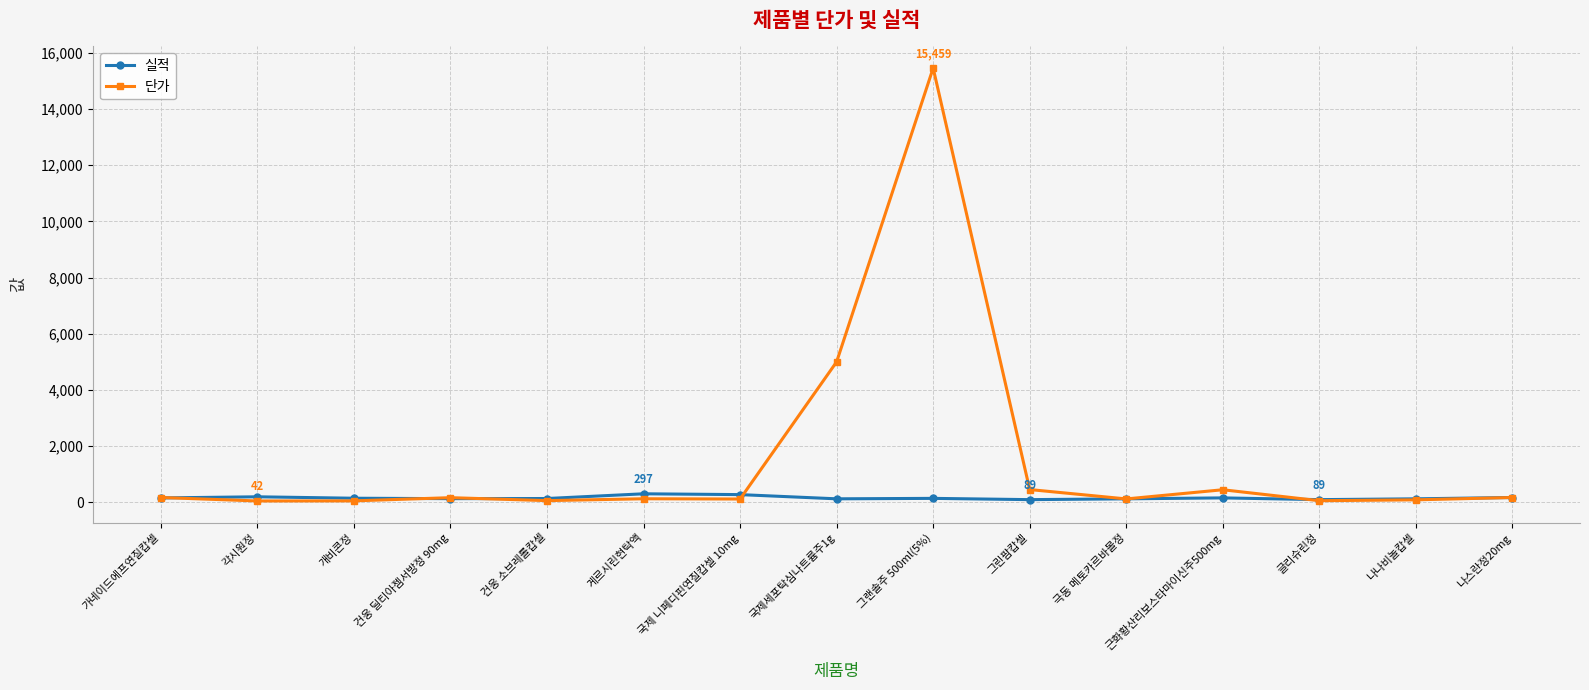

What is the spread (max minus min) of values at 그랜솔주 500ml(5%)?

15325